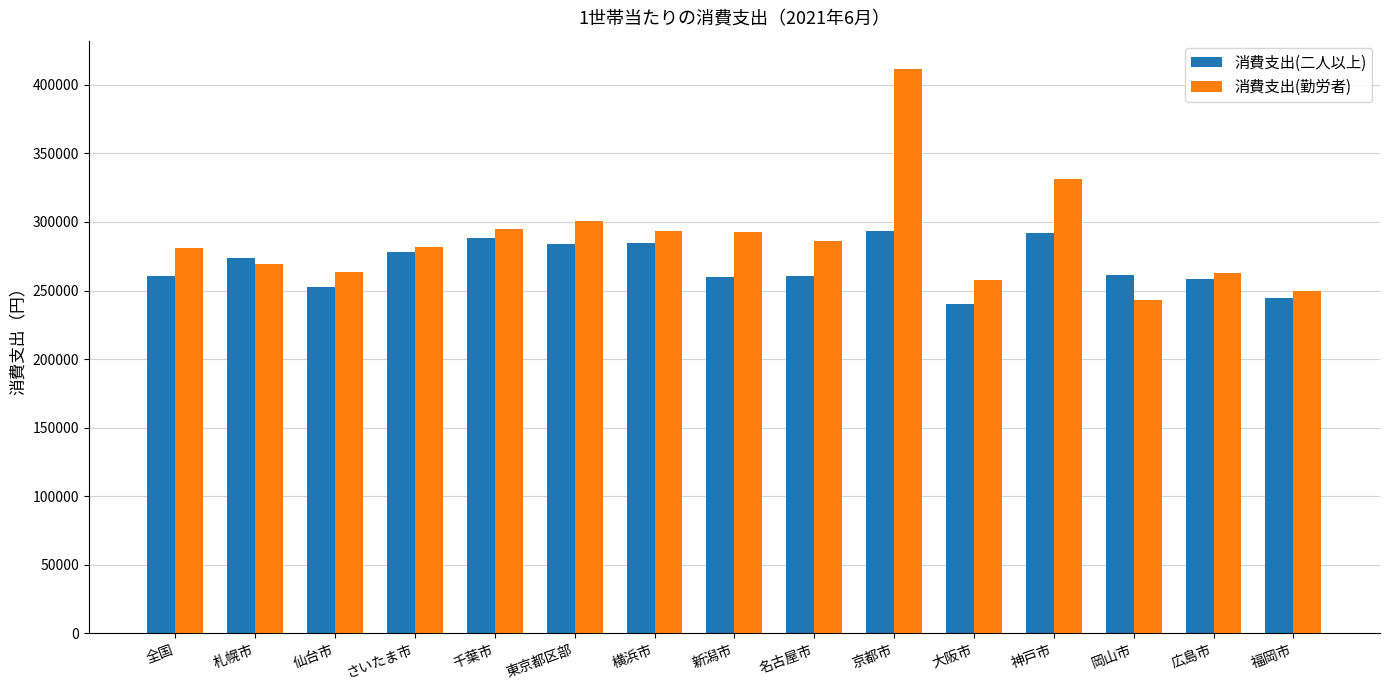

True or false: 消費支出(勤労者) has a value of 263261 at 仙台市.

True